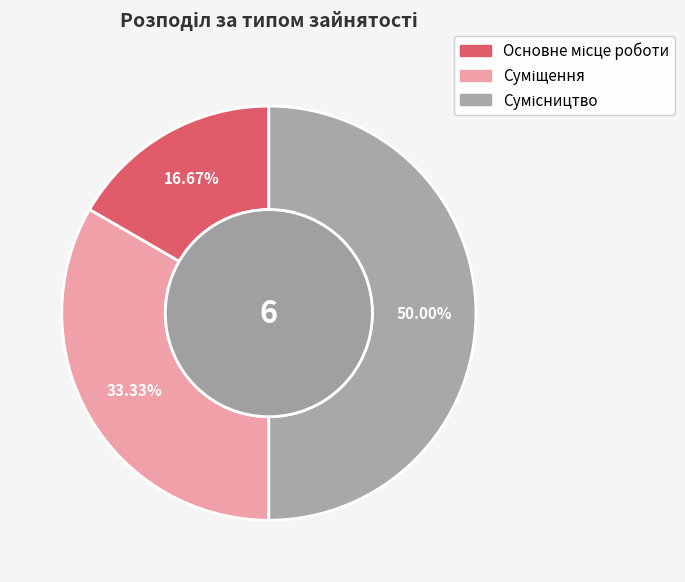

What is the total percentage of Основне місце роботи and Суміщення?

50.0%